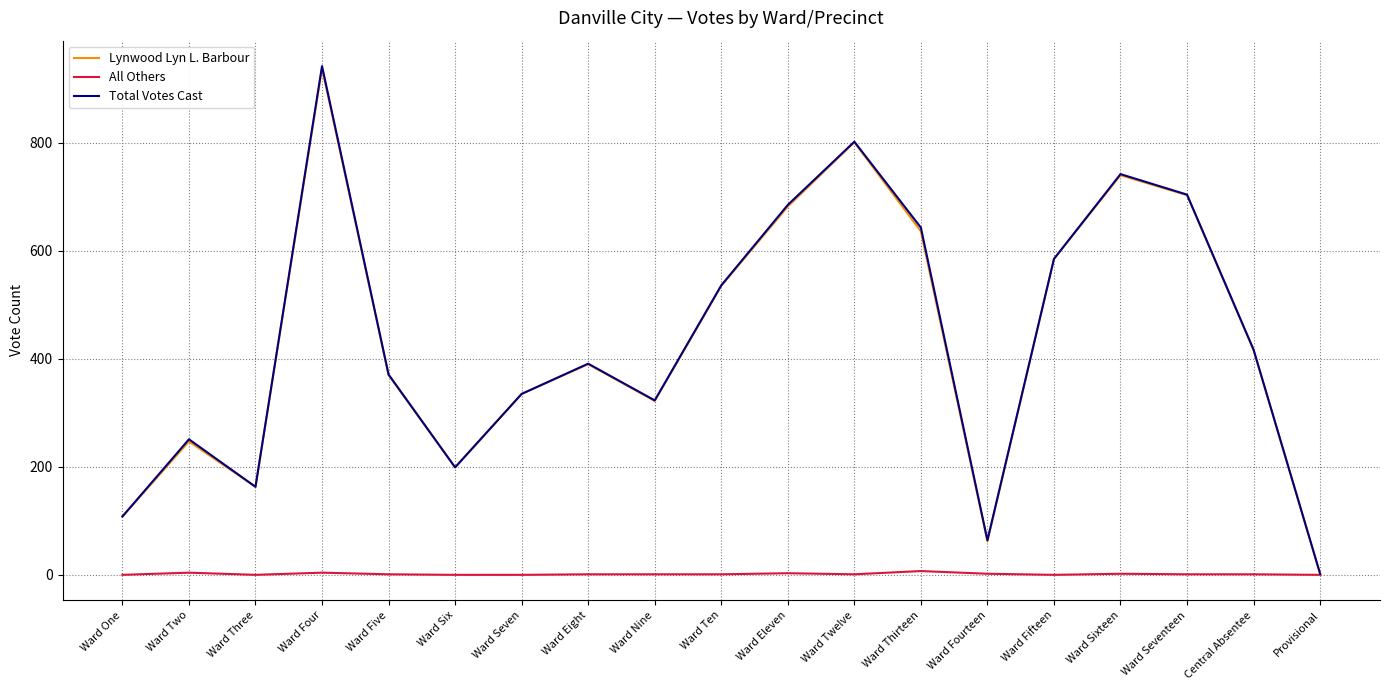

The Total Votes Cast series shows 643 at Ward Thirteen. True or false?

True